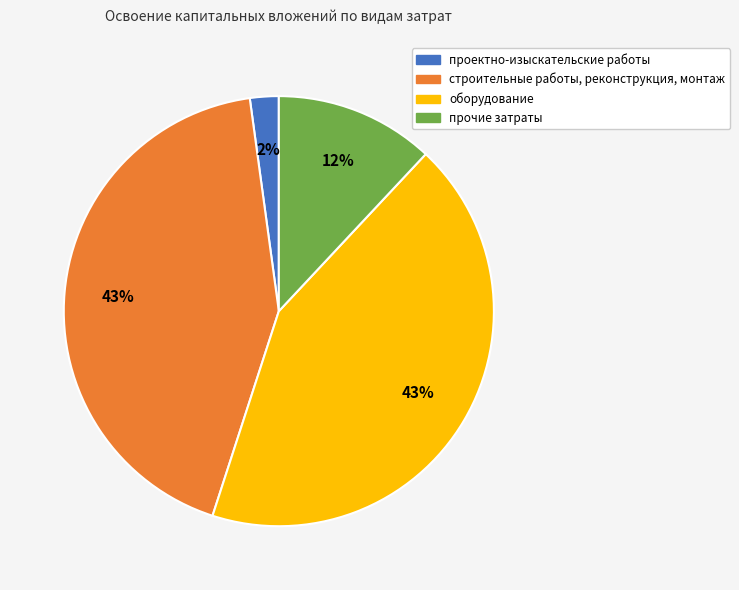

To the nearest percent, what percentage of the pie is прочие затраты?

12%